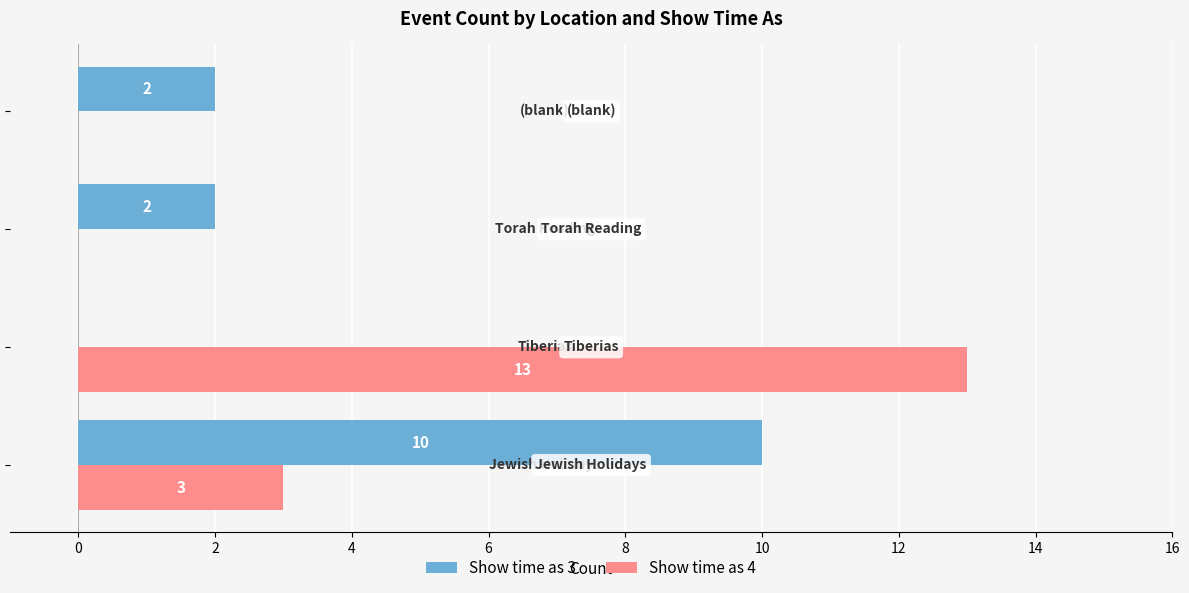

Count the number of data series in this chart.

2